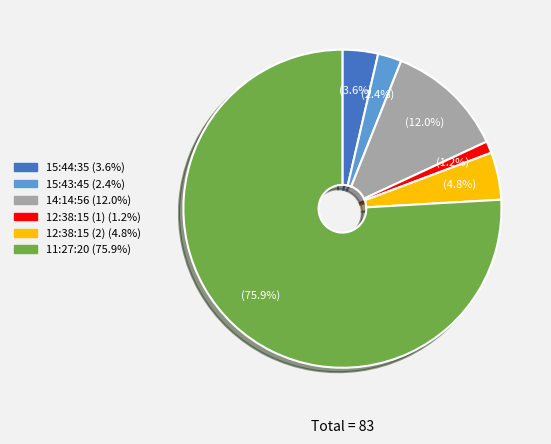

To the nearest percent, what portion does 12:38:15 (2) represent?

5%